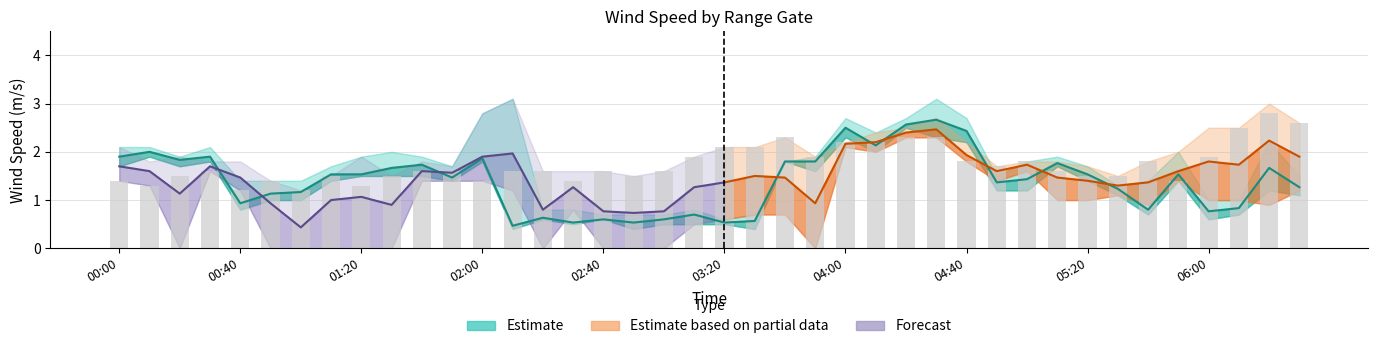

Count the number of categories in the chart.

40